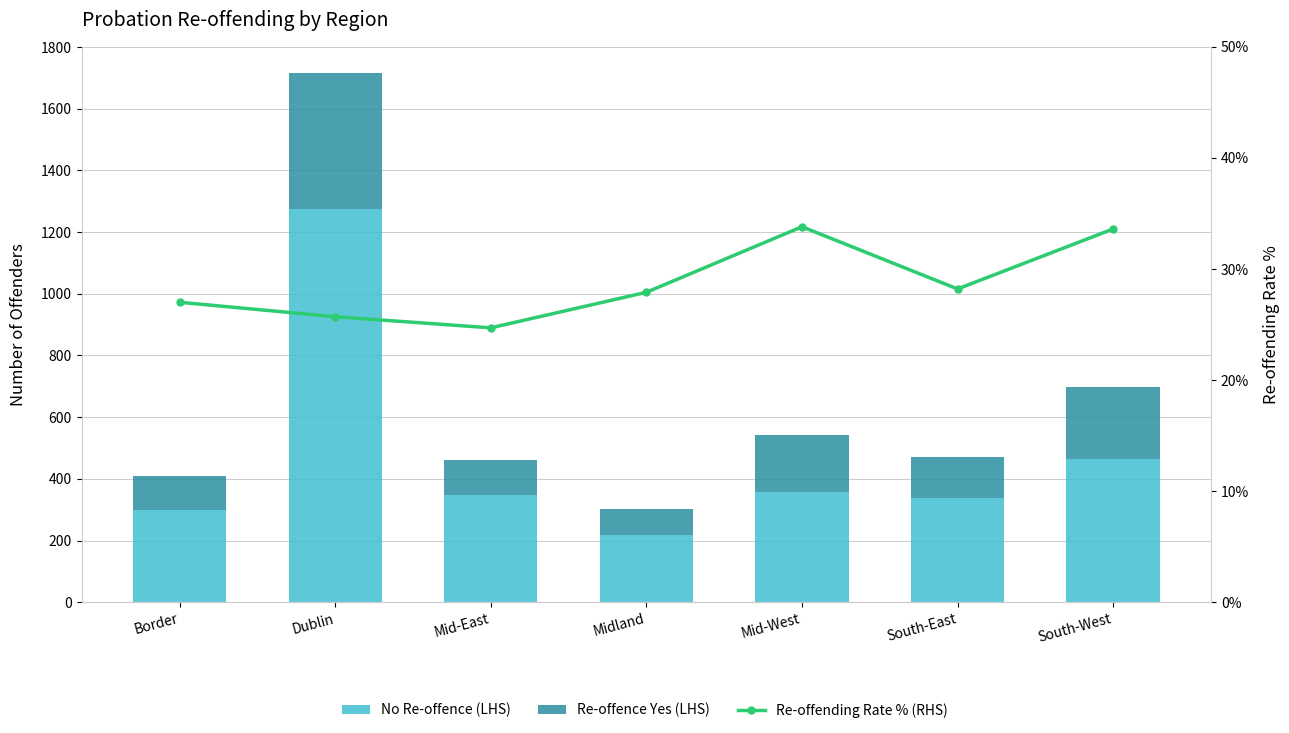

Reading left to right, transcribe all the data shown in this chart.

No Re-offence (LHS): 298.0	1274.0	347.0	217.0	358.0	339.0	463.0
Re-offence Yes (LHS): 110.0	441.0	114.0	84.0	183.0	133.0	234.0
Re-offending Rate % (RHS): 27.0	25.7	24.7	27.9	33.8	28.2	33.6